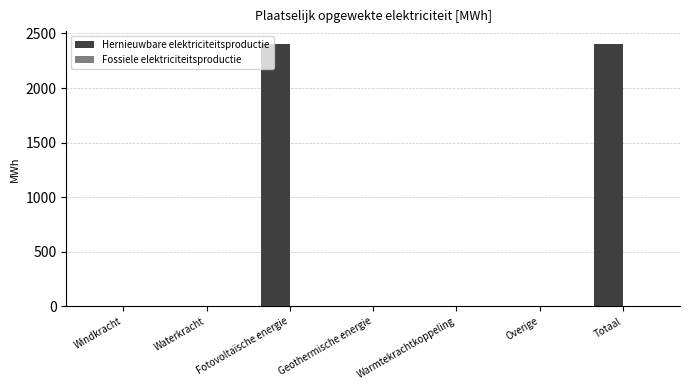

True or false: the data shows 1153.1 at Geothermische energie.

False